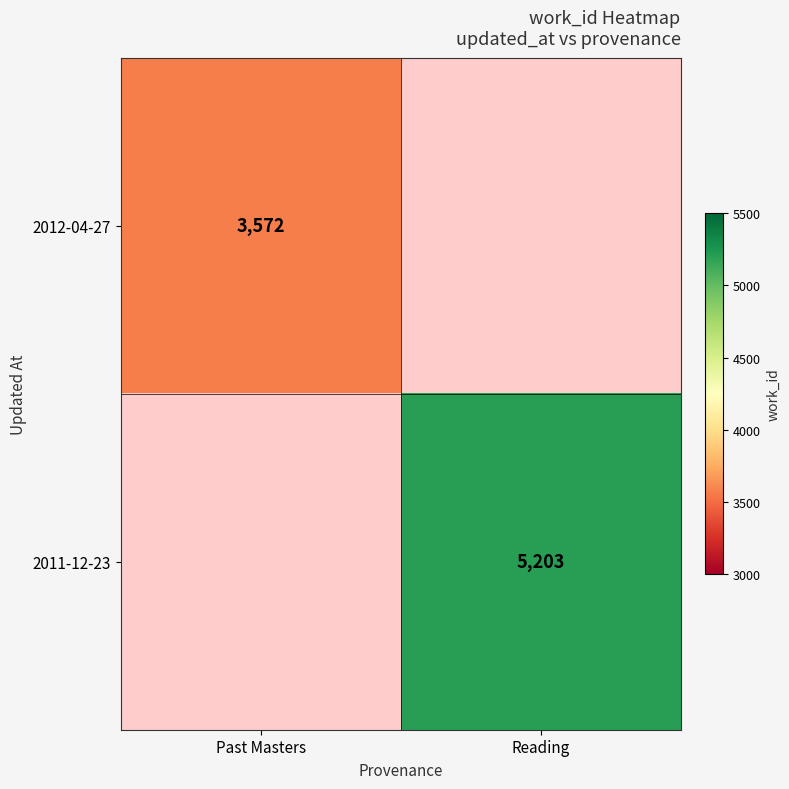

Is it true that 2011-12-23 equals 7972 at Reading?

False